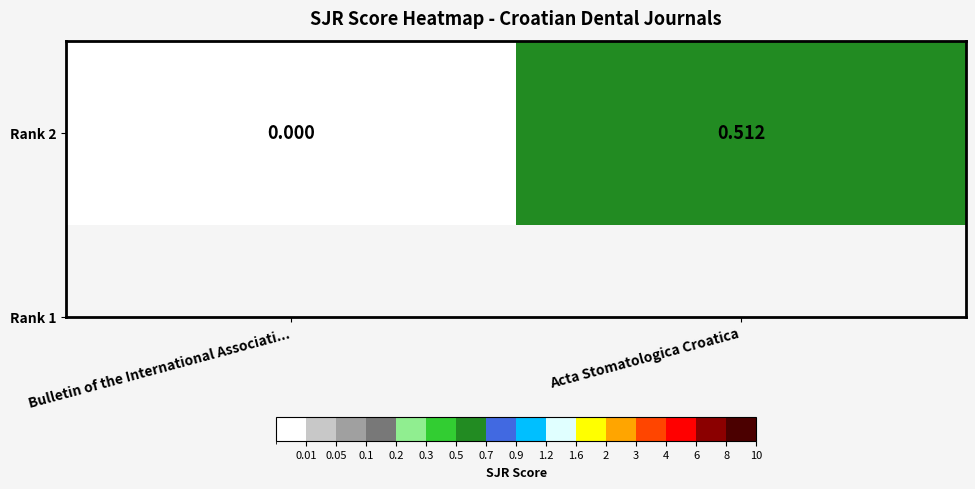

List the labels in order of value, smallest first.

Bulletin of the International Associati..., Acta Stomatologica Croatica